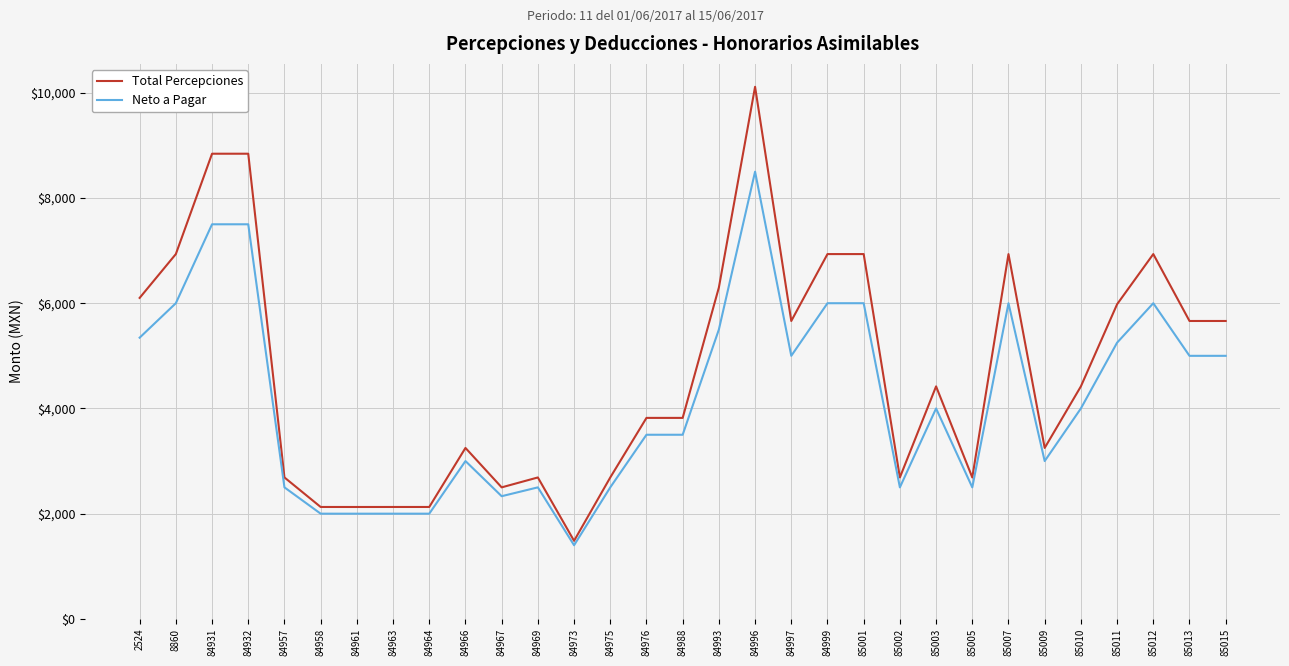

How many lines are shown in the chart?

2